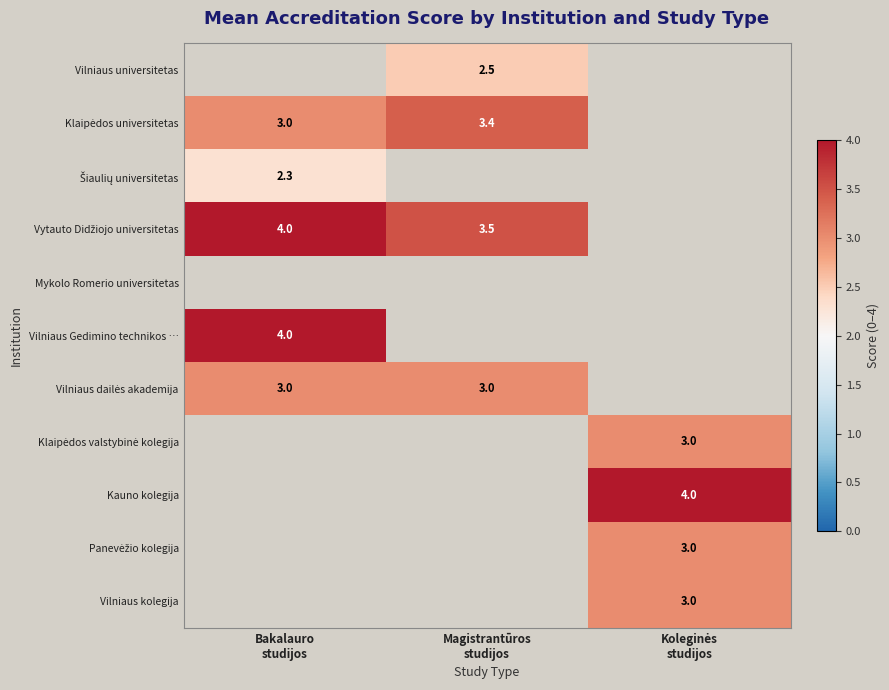

Between Magistrantūros
studijos and Bakalauro
studijos, which is larger?

Bakalauro
studijos